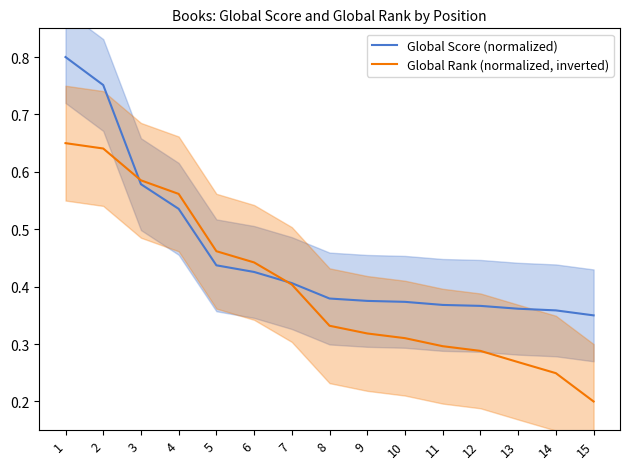

What is the maximum value for Global Score (normalized)?

0.8